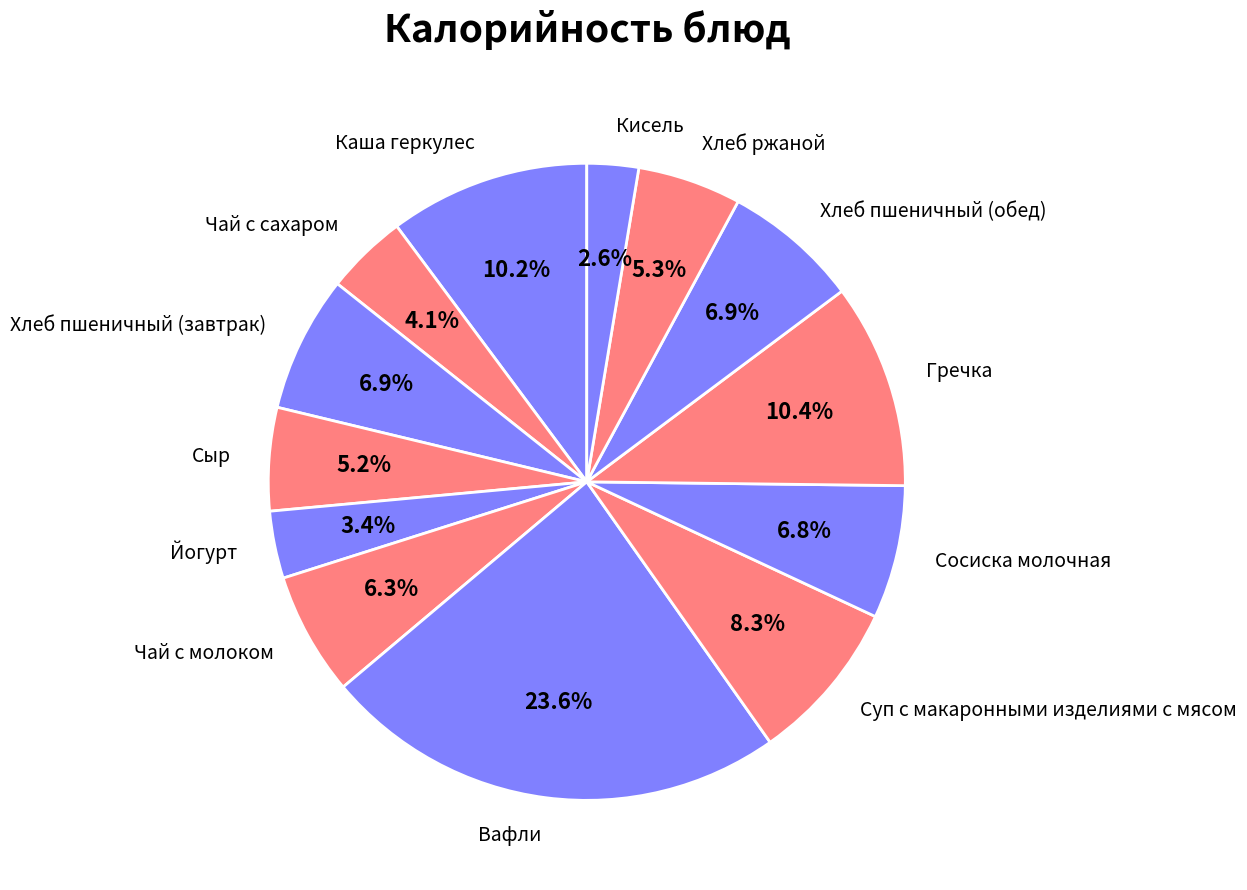

How many segments does this pie chart have?

13